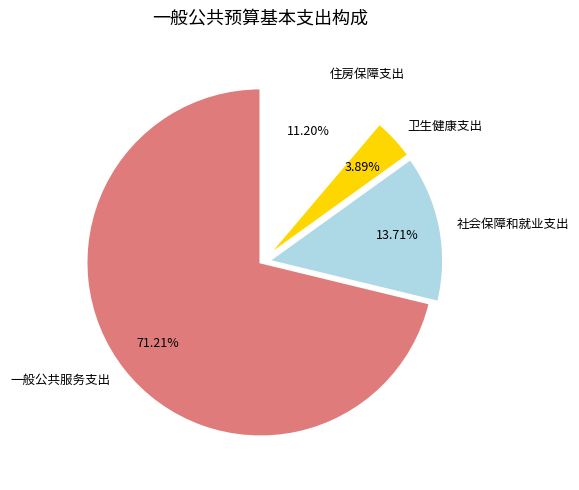

What percentage is the 住房保障支出 slice, to the nearest percent?

11%